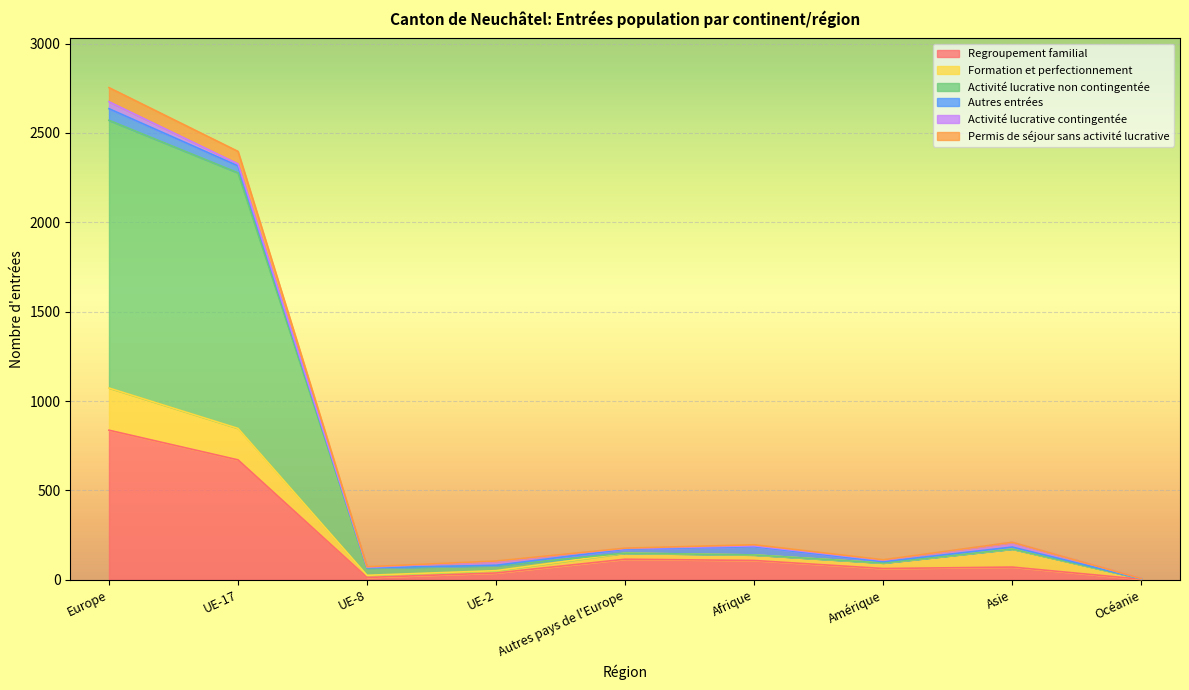

What is the label of the 2nd point from the left?

UE-17